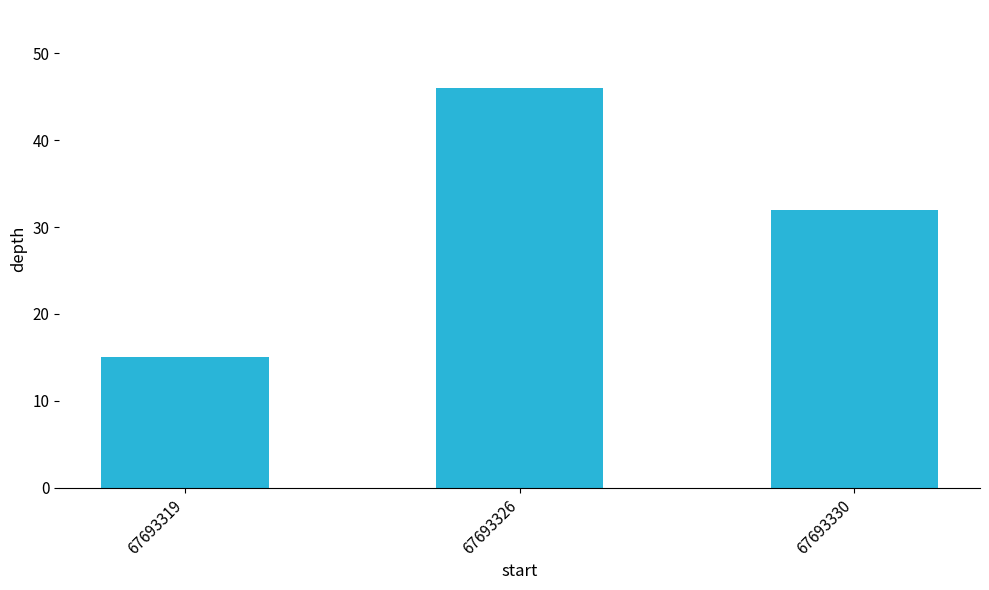

Rank the categories by value from highest to lowest.

67693326, 67693330, 67693319